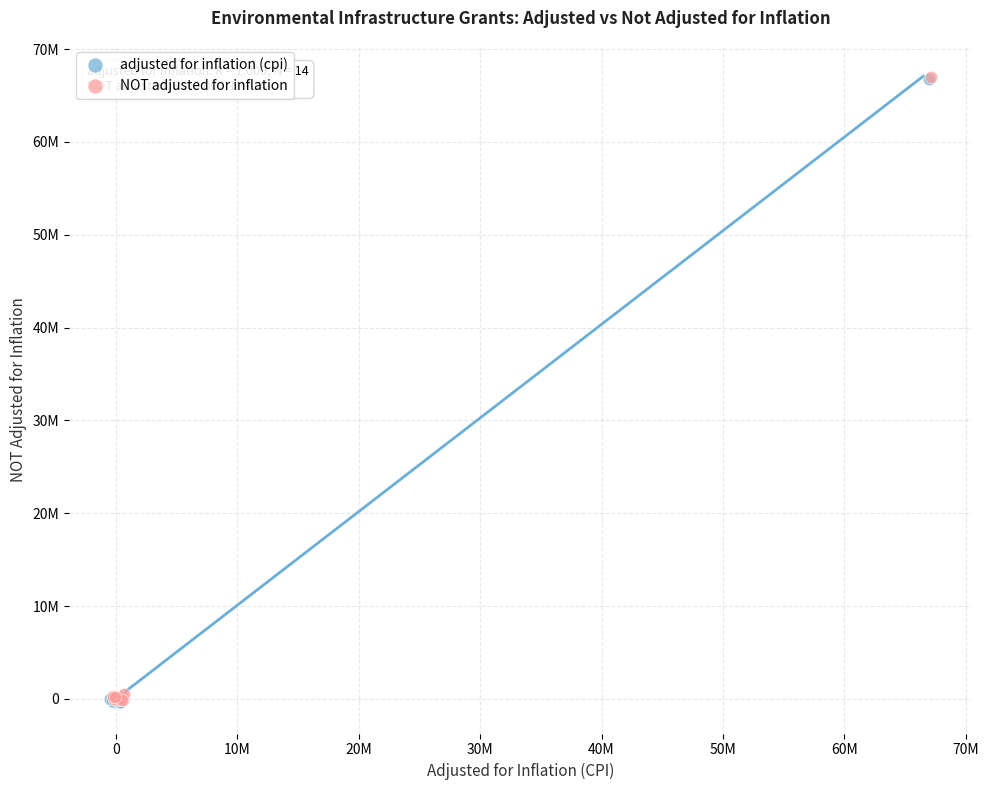

What are all the series names shown in the legend?

adjusted for inflation (cpi), NOT adjusted for inflation